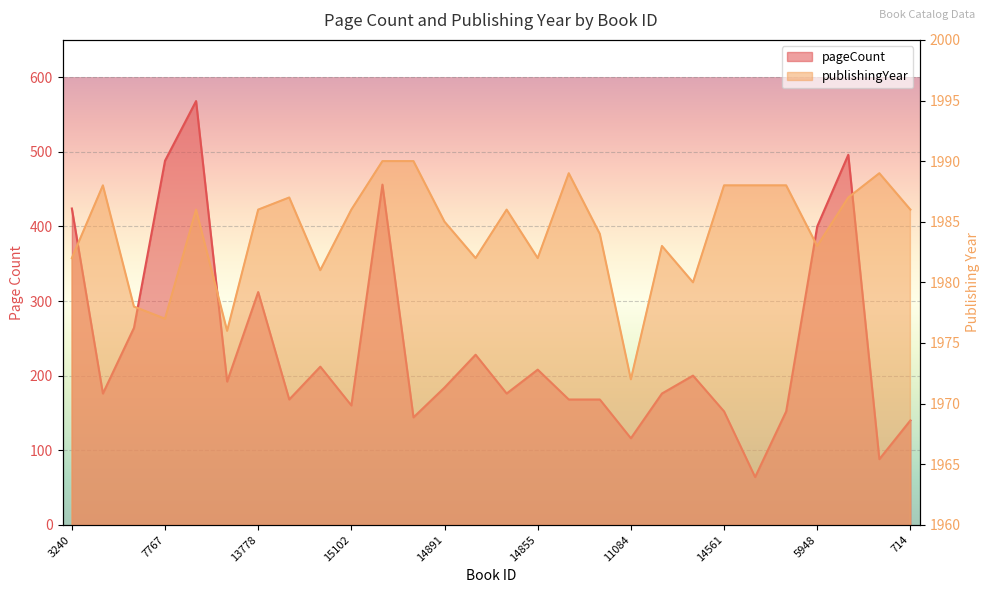

At which category does the chart reach its minimum across all series?

15086